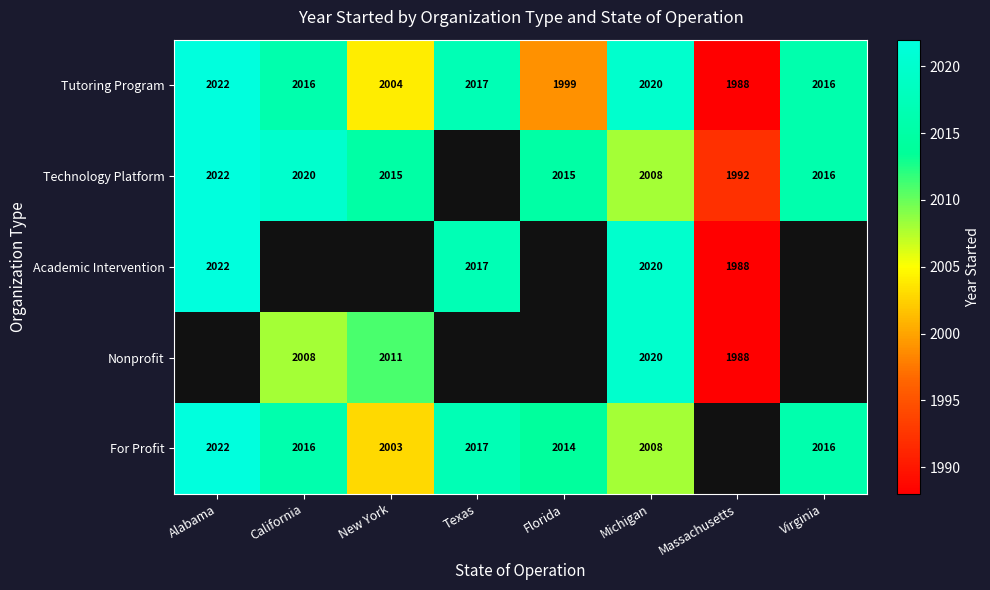

How many categories are shown in the chart?

8